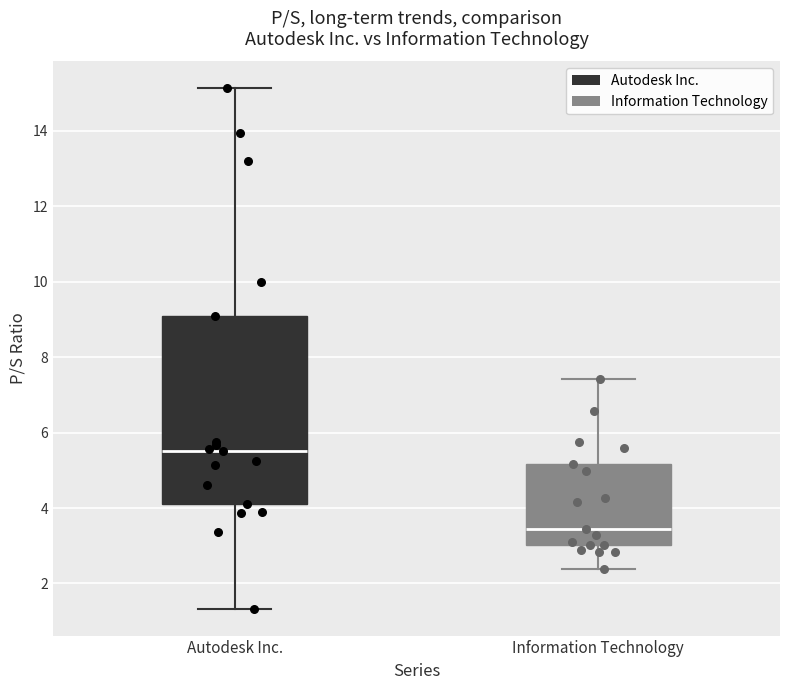

Reading left to right, transcribe this box plot: for each box, give where its median line is, the range the box spans, and where its two whiskers end, as read against the y-axis. The values are not printed on the chart, so give them approximately, as read against the axis.

Autodesk Inc.: median 5.6, box 4.2 to 9.0, whiskers 1.4 to 15.2
Information Technology: median 3.4, box 3.0 to 5.2, whiskers 2.4 to 7.4